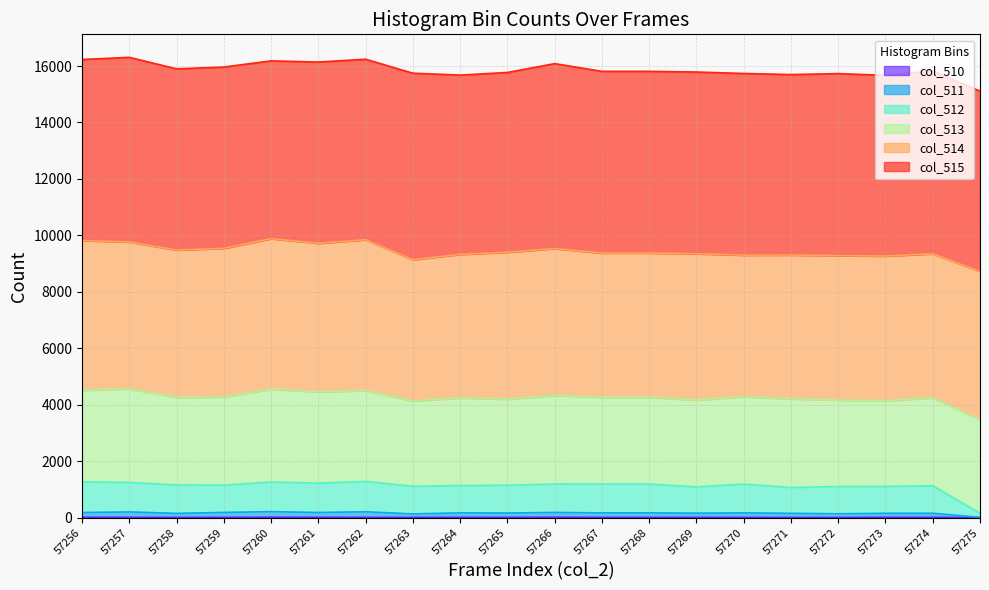

Does the chart display data point markers on the line(s)?

No